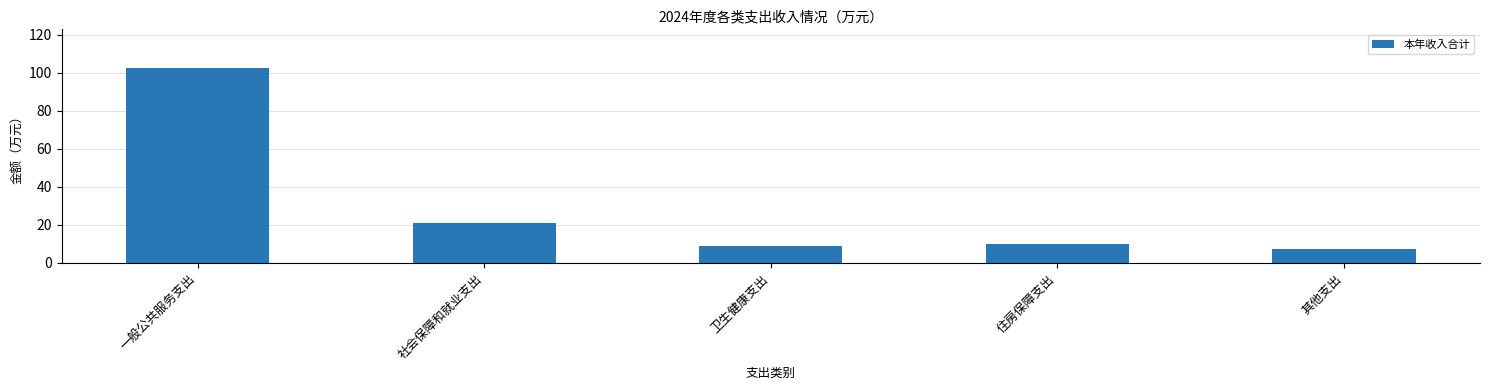

What is the maximum value shown in the chart?

102.5